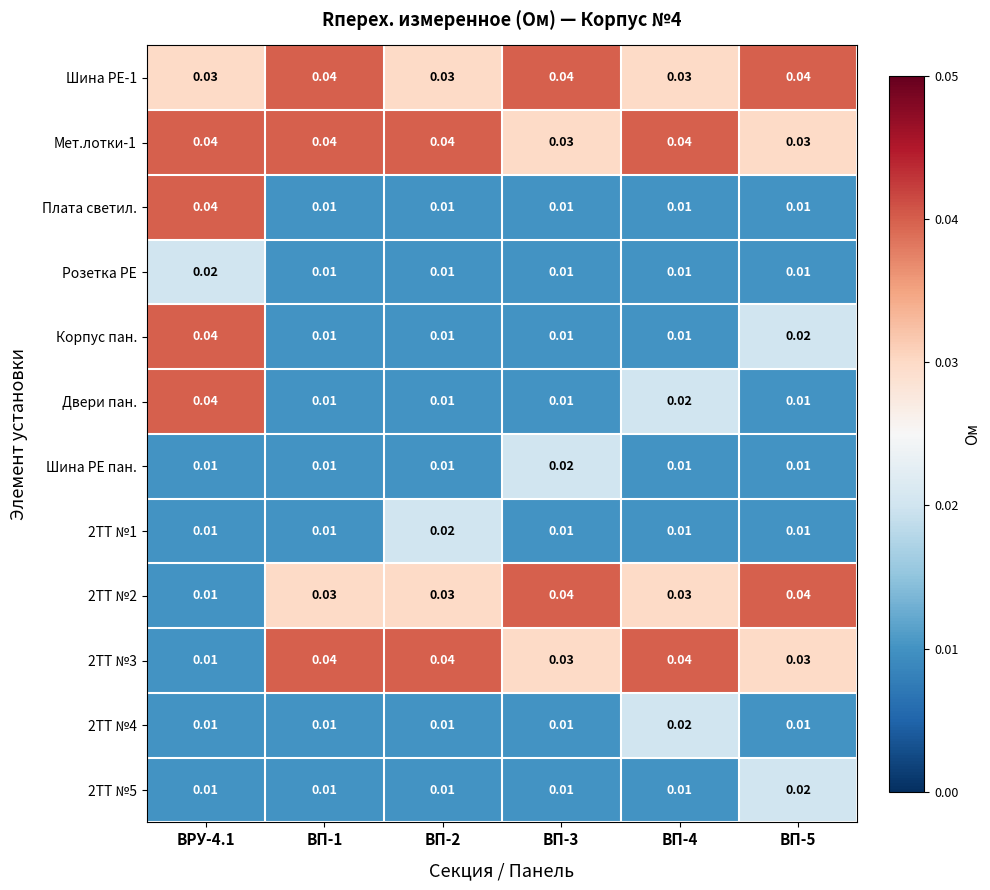

What is the total value across all series at ВП-4?

0.2